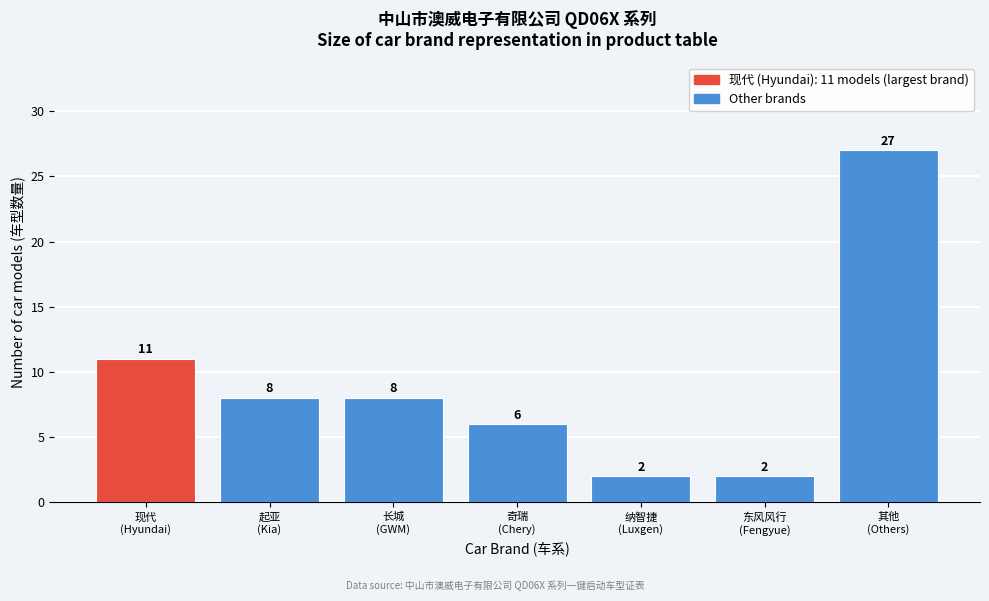

Reading left to right, list all the values displayed in this chart.

11	8	8	6	2	2	27